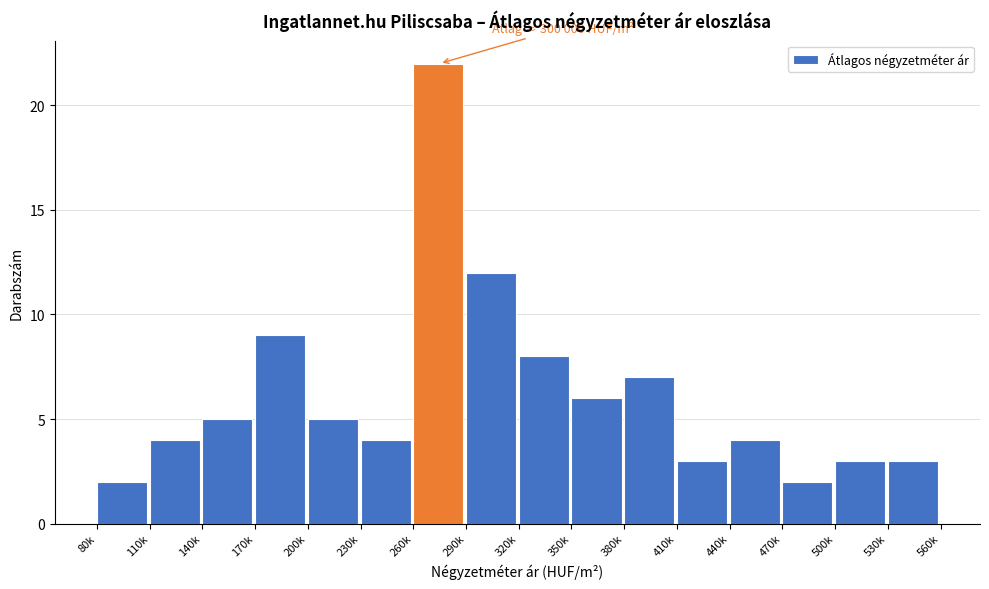

Reading left to right, transcribe all the data shown in this chart.

80k=2	110k=4	140k=5	170k=9	200k=5	230k=4	260k=22	290k=12	320k=8	350k=6	380k=7	410k=3	440k=4	470k=2	500k=3	530k=3